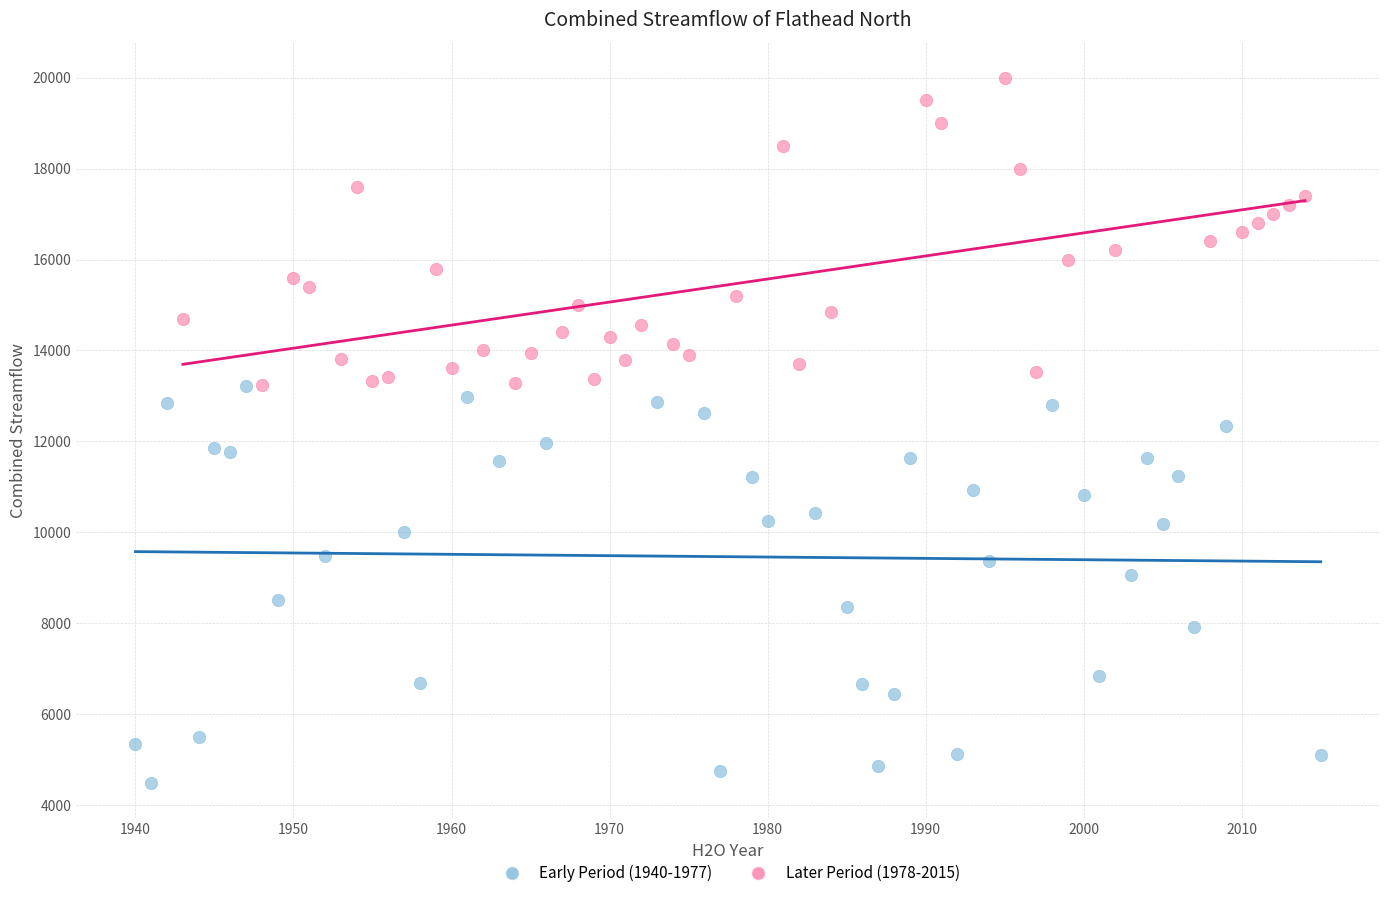

Which series contains the lowest Y value?

Early Period (1940-1977)